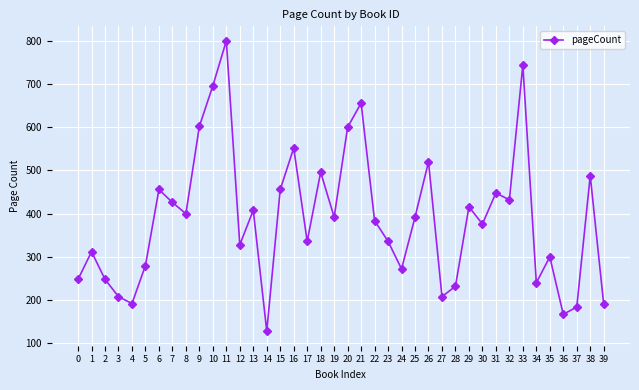

Is it true that the value at 8 is 221?

False